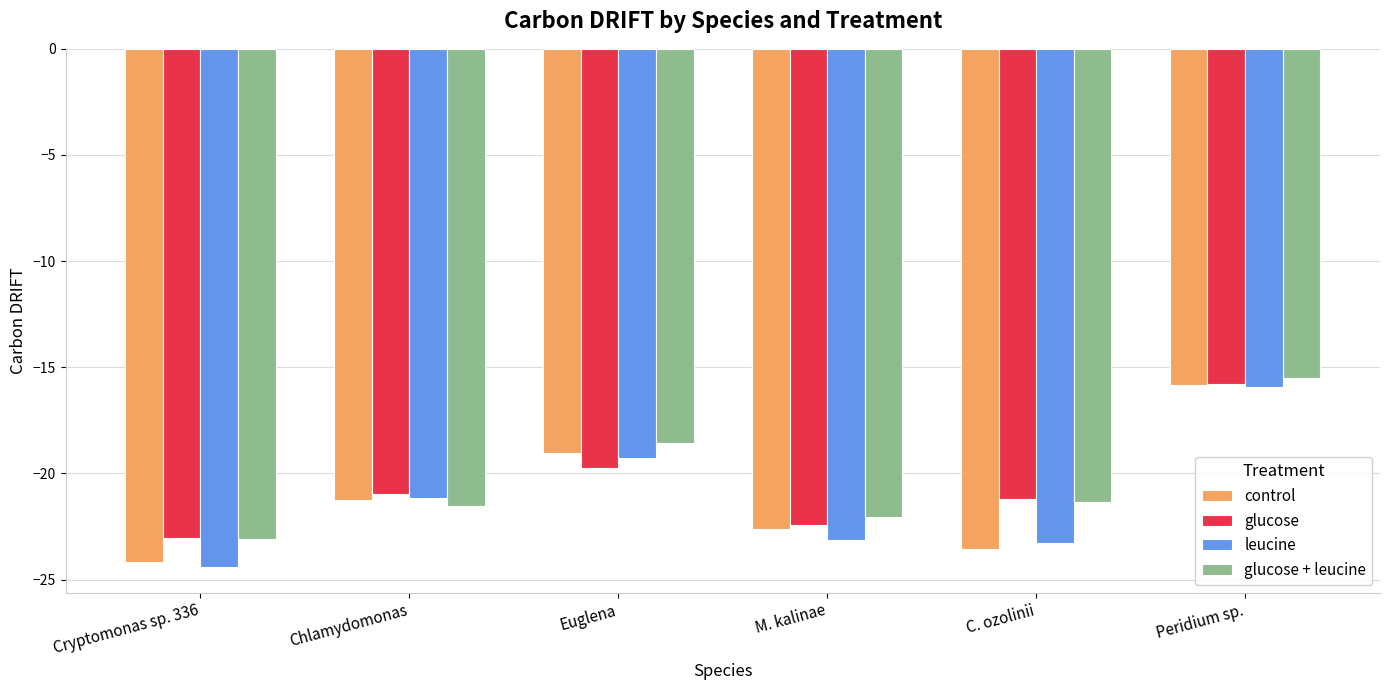

Rank the series at M. kalinae from lowest to highest value.

leucine, control, glucose, glucose + leucine